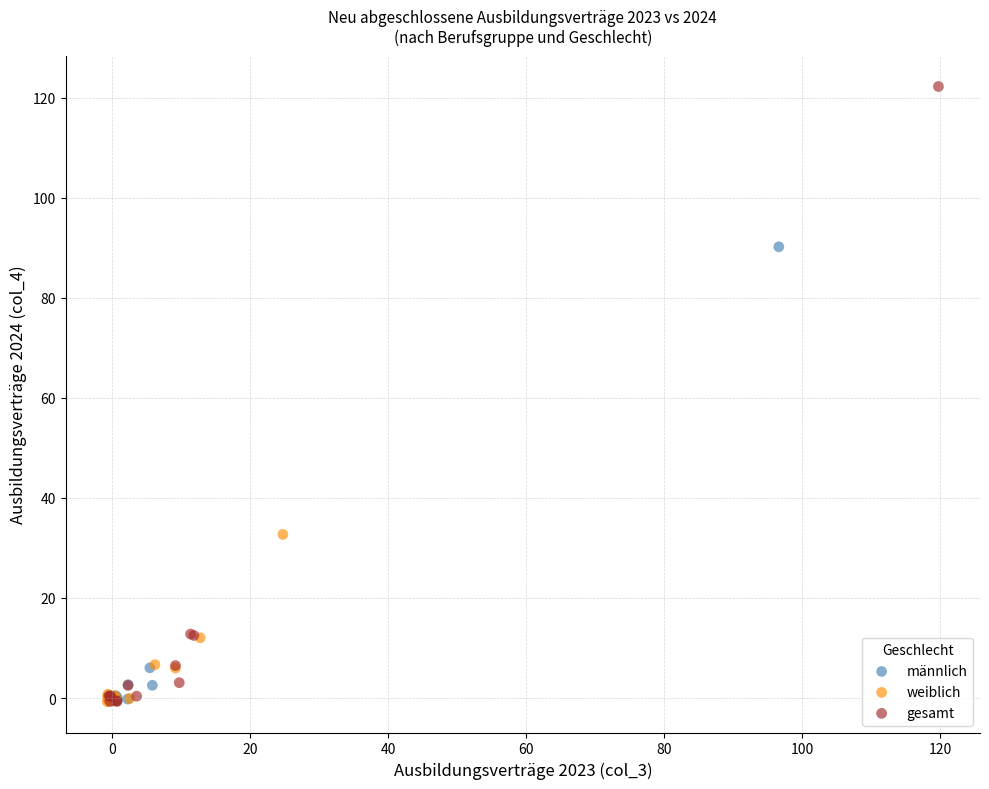

Which series reaches the maximum Y coordinate?

gesamt